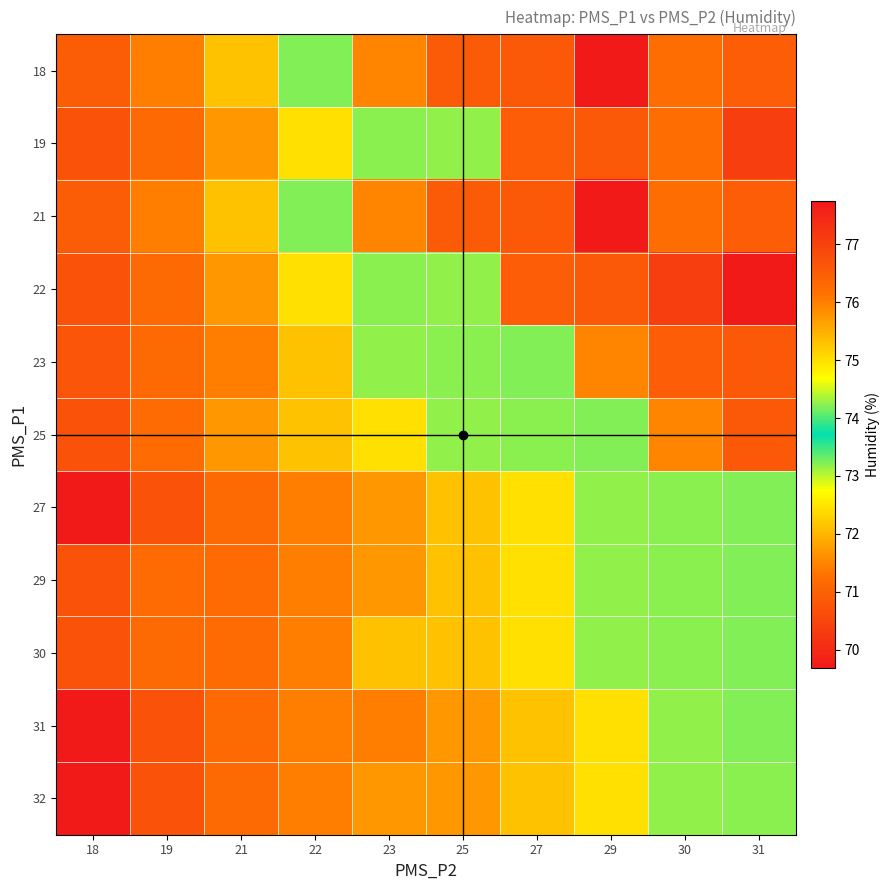

Reading left to right, what are all the values shown in this chart?

18: 18=70.9	19=71.4	21=72.1	22=74.2	23=76.0	25=76.6	27=76.6	29=77.8	30=76.2	31=76.5
19: 18=70.8	19=71.2	21=71.7	22=72.4	23=73.2	25=73.2	27=76.5	29=76.6	30=76.2	31=77.1
21: 18=70.9	19=71.4	21=72.1	22=74.2	23=76.0	25=76.6	27=76.6	29=77.8	30=76.2	31=76.5
22: 18=70.8	19=71.2	21=71.7	22=72.4	23=73.2	25=73.2	27=76.5	29=76.6	30=77.1	31=77.8
23: 18=70.8	19=71.2	21=71.4	22=72.1	23=73.2	25=73.2	27=74.2	29=76.0	30=76.5	31=76.6
25: 18=70.8	19=71.2	21=71.7	22=72.1	23=72.4	25=73.2	27=73.2	29=74.2	30=76.0	31=76.6
27: 18=69.7	19=70.8	21=71.2	22=71.4	23=71.7	25=72.1	27=72.4	29=73.2	30=73.2	31=74.2
29: 18=70.8	19=71.2	21=71.2	22=71.4	23=71.7	25=72.1	27=72.4	29=73.2	30=73.2	31=74.2
30: 18=70.8	19=71.2	21=71.2	22=71.4	23=72.1	25=72.1	27=72.4	29=73.2	30=73.2	31=74.2
31: 18=69.7	19=70.8	21=71.2	22=71.4	23=71.4	25=71.7	27=72.1	29=72.4	30=73.2	31=74.2
32: 18=69.7	19=70.8	21=71.2	22=71.4	23=71.7	25=71.7	27=72.1	29=72.4	30=73.2	31=73.2